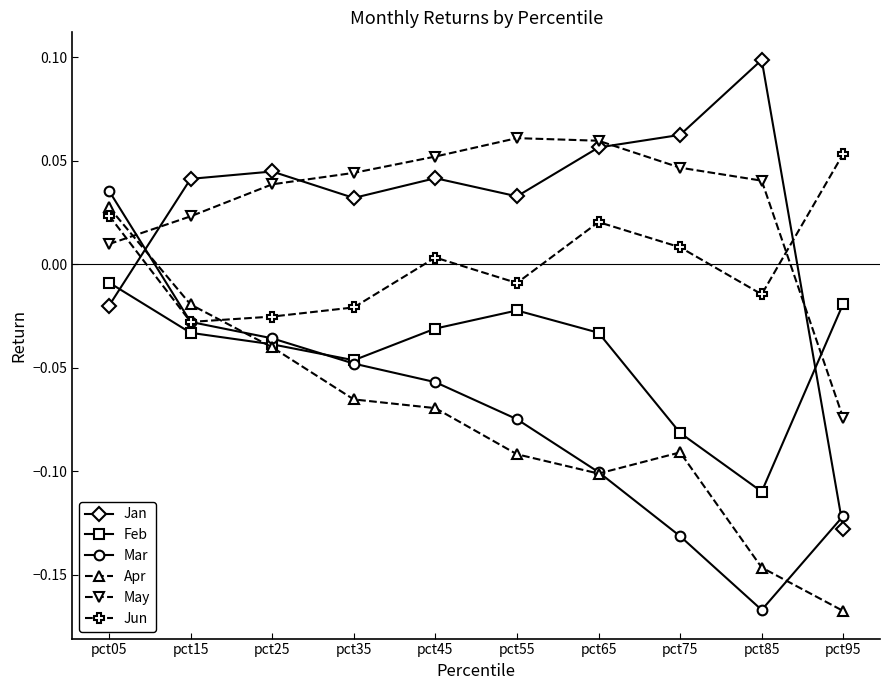

What are all the series names shown in the legend?

Jan, Feb, Mar, Apr, May, Jun